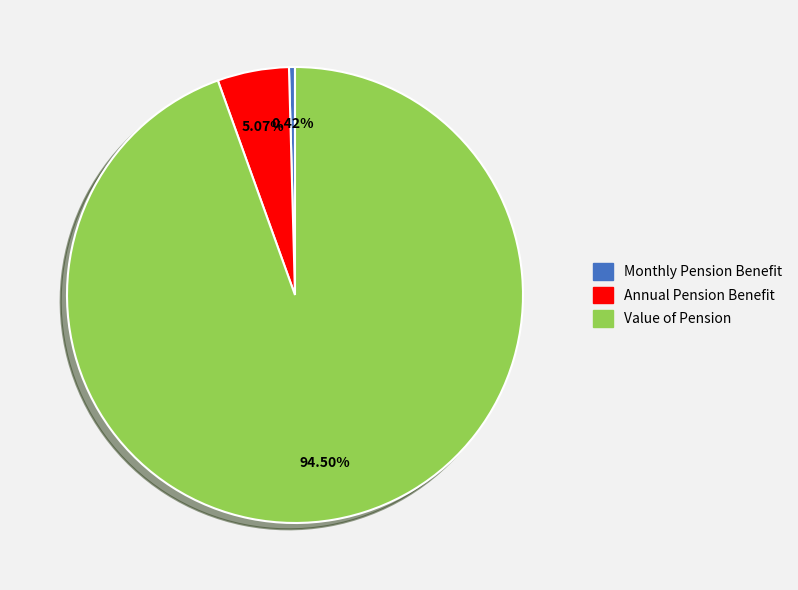

Does any single category account for the majority?

Yes